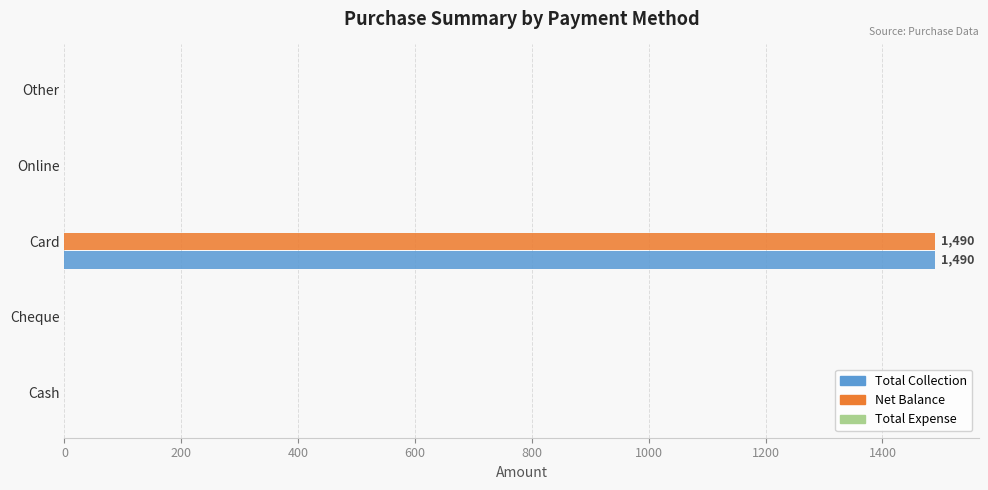

True or false: Total Collection has a value of 2105 at Card.

False